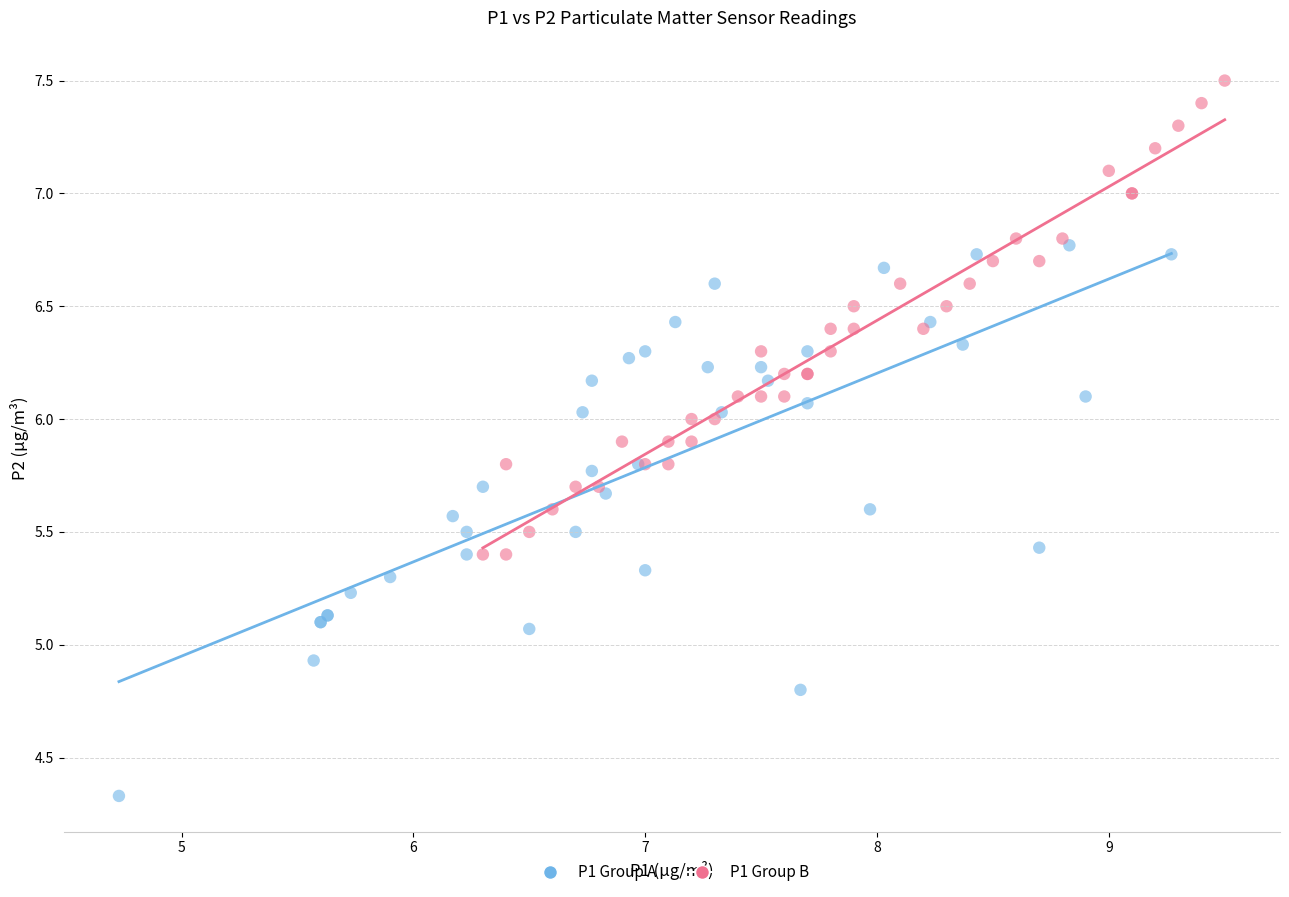

What are all the series names shown in the legend?

P1 Group A, P1 Group B